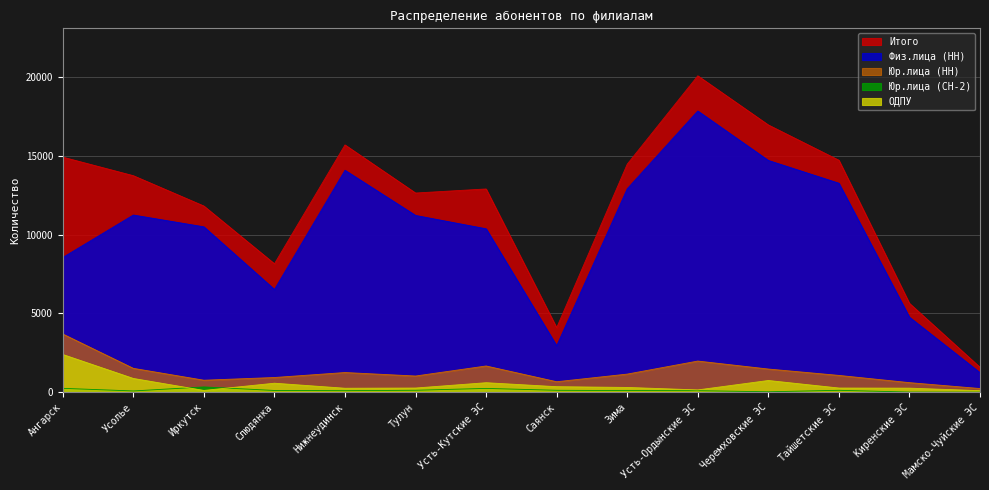

Reading right to left, list all the values displayed in this chart.

Физ.лица (НН): 1241	4759	13255	14700	17837	12904	2947	10366	11213	14077	6517	10490	11238	8546
Юр.лица (НН): 234	608	1067	1471	1977	1150	666	1665	1028	1250	934	762	1515	3692
Юр.лица (СН-2): 7	11	122	29	99	106	124	243	125	99	112	337	81	247
ОДПУ: 100	259	267	745	147	304	352	604	267	253	572	114	874	2394
Итого: 1582	5637	14713	16951	20068	14464	4094	12892	12634	15685	8147	11809	13733	14910